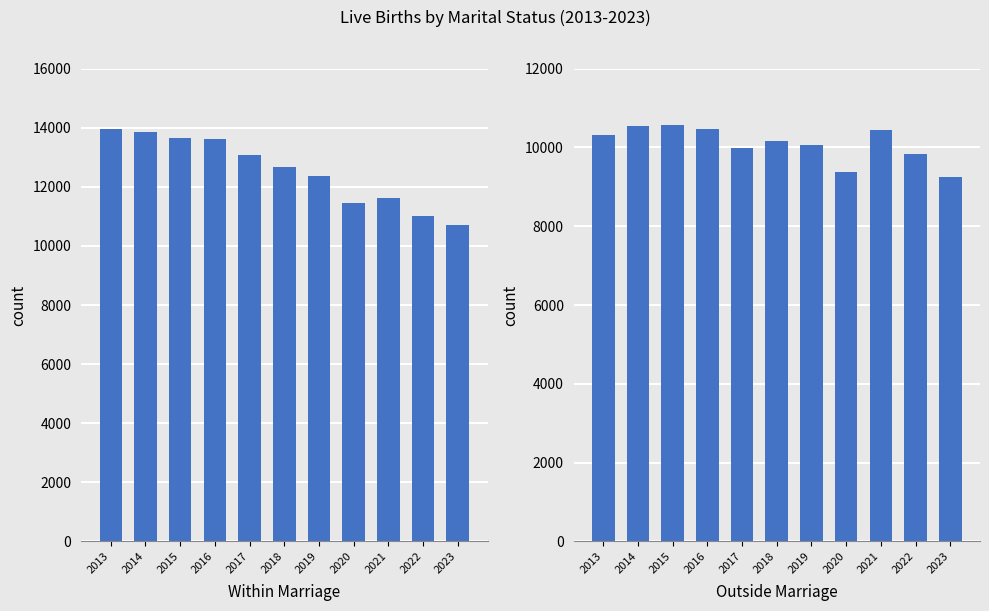

Reading left to right, what are all the values shown in this chart?

Within Marriage: 2013=13969	2014=13854	2015=13645	2016=13608	2017=13080	2018=12674	2019=12378	2020=11437	2021=11631	2022=11011	2023=10701
Outside Marriage: 2013=10308	2014=10540	2015=10570	2016=10468	2017=9995	2018=10155	2019=10069	2020=9378	2021=10440	2022=9826	2023=9261